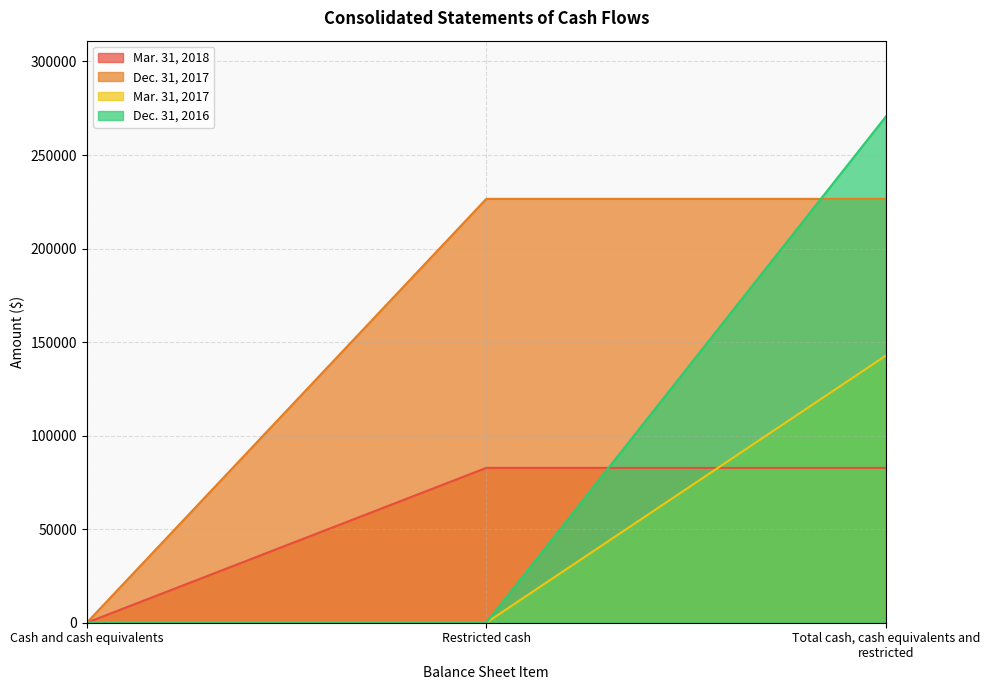

Which has a higher value, Total cash, cash equivalents and restricted or Cash and cash equivalents?

Total cash, cash equivalents and restricted